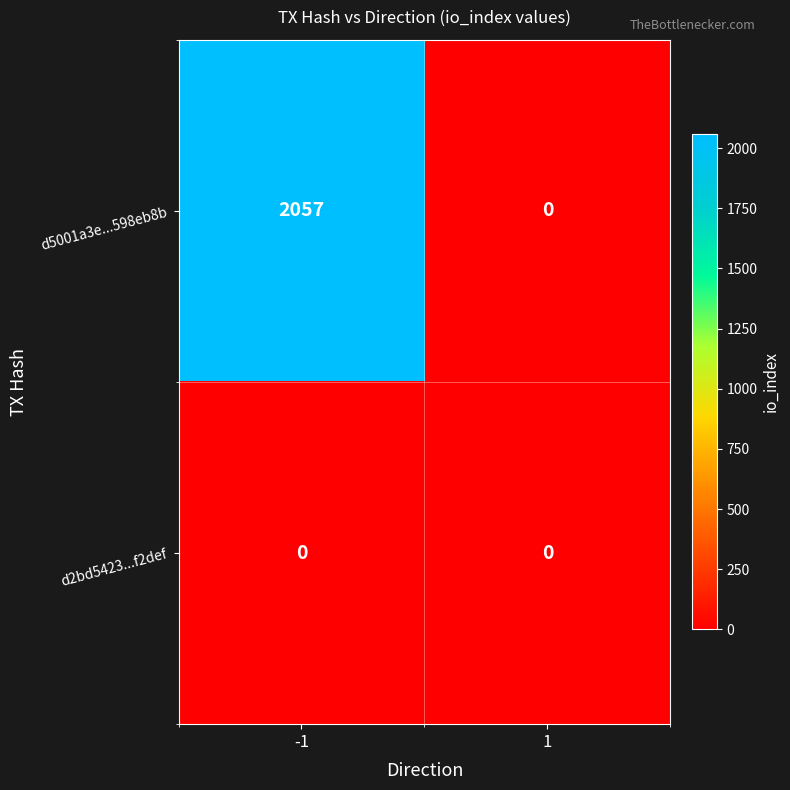

True or false: d2bd5423...f2def has a value of 0 at 1.

True